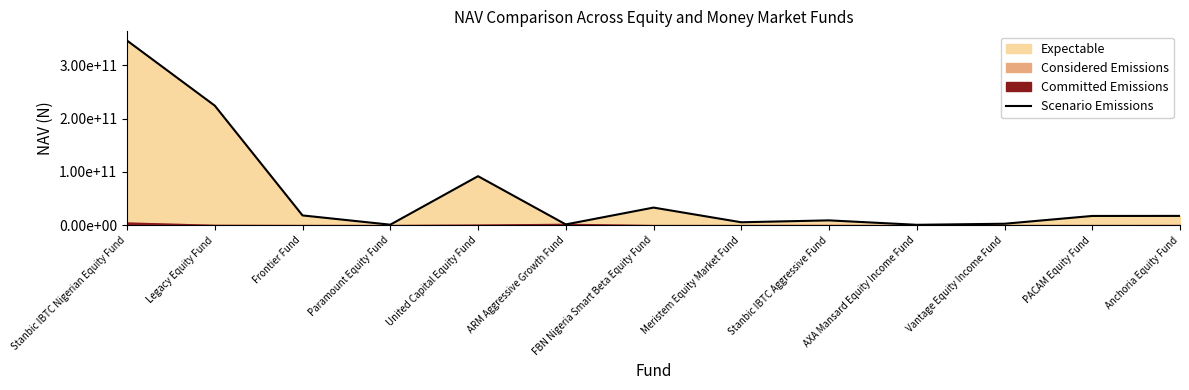

The value at Stanbic IBTC Aggressive Fund is 9078205919.8. True or false?

True